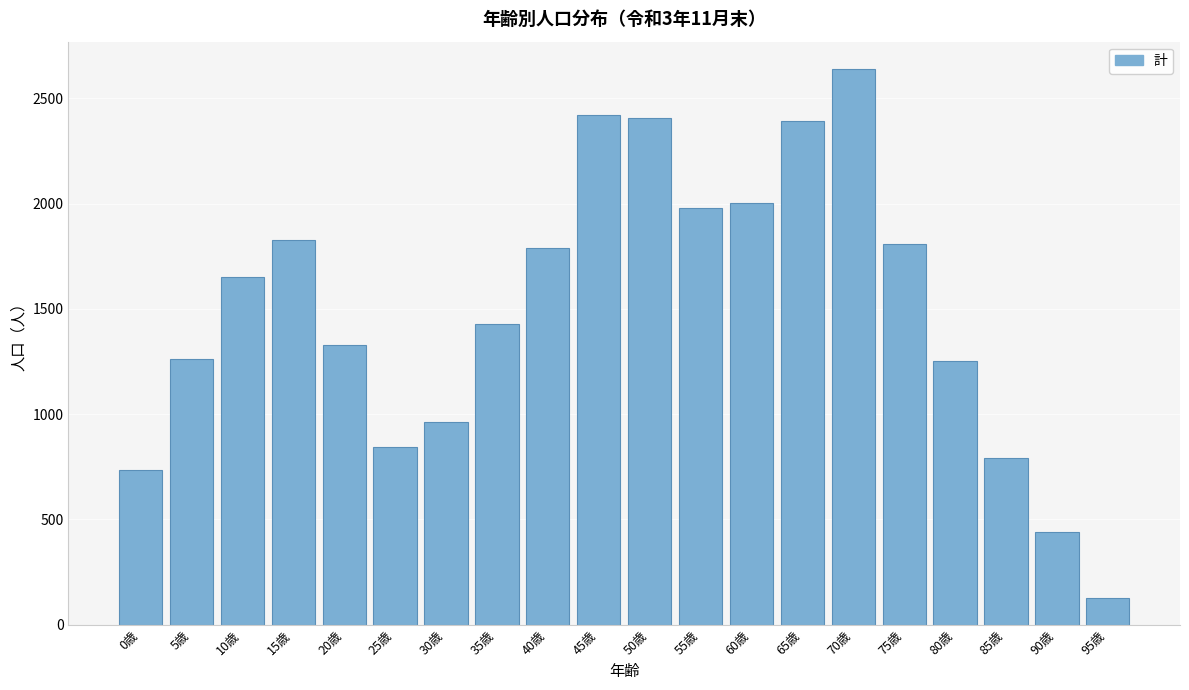

Which has a higher value, 80歳 or 40歳?

40歳